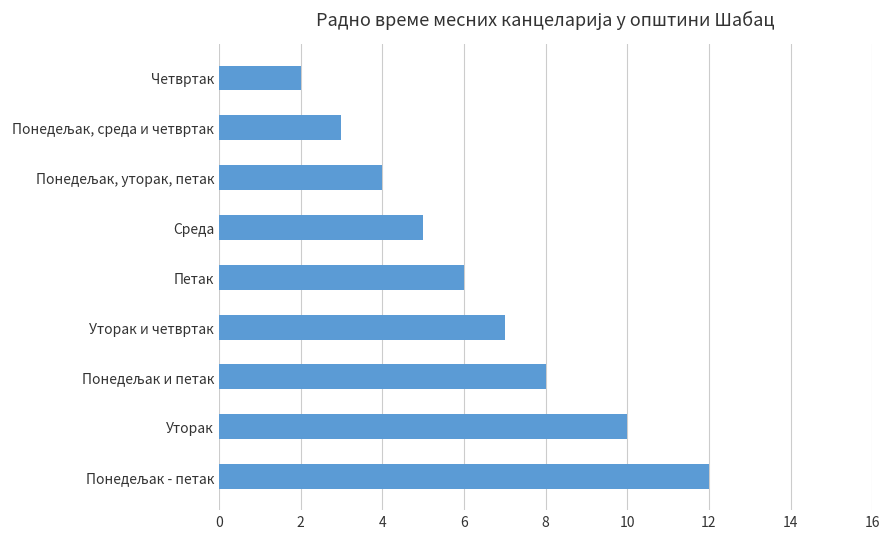

What is the average value?

6